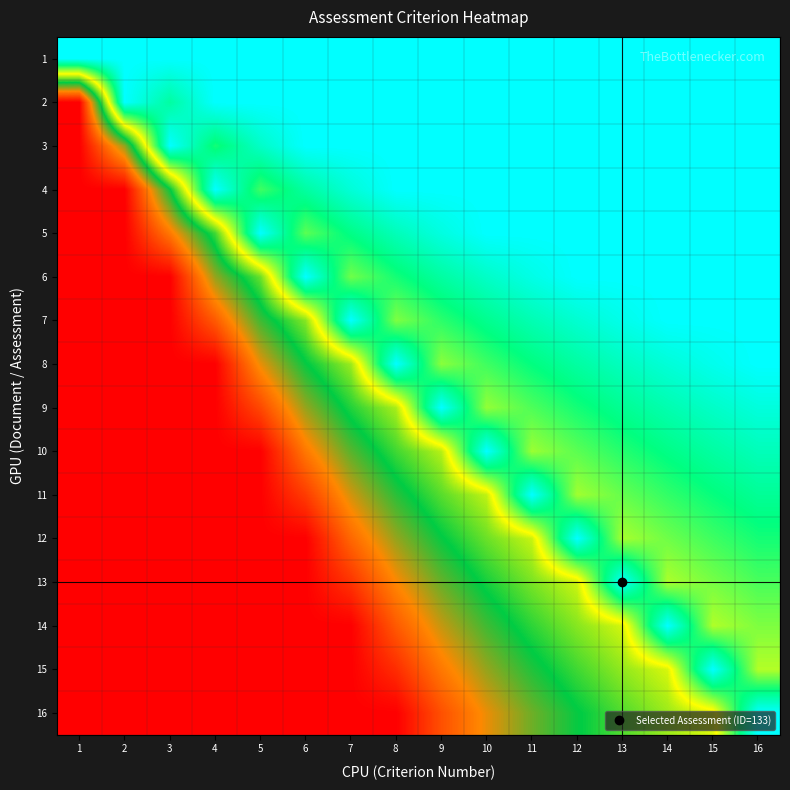

Reading right to left, what are all the values shown in this chart?

1: 16=0.0	15=0.0	14=0.0	13=0.0	12=0.0	11=0.0	10=0.0	9=0.0	8=0.0	7=0.0	6=0.0	5=0.0	4=0.0	3=0.0	2=0.0	1=0.0
2: 16=0.0	15=0.0	14=0.0	13=0.0	12=0.0	11=0.0	10=0.0	9=0.0	8=0.0	7=0.0	6=0.0	5=0.0	4=0.0	3=11.1	2=0.0	1=100.0
3: 16=0.0	15=0.0	14=0.0	13=0.0	12=0.0	11=0.0	10=0.0	9=0.0	8=0.0	7=0.0	6=0.0	5=6.7	4=16.7	3=0.0	2=66.7	1=100.0
4: 16=0.0	15=0.0	14=0.0	13=0.0	12=0.0	11=0.0	10=0.0	9=0.0	8=0.0	7=4.8	6=11.1	5=20.0	4=0.0	3=55.6	2=100.0	1=100.0
5: 16=0.0	15=0.0	14=0.0	13=0.0	12=0.0	11=0.0	10=0.0	9=3.7	8=8.3	7=14.3	6=22.2	5=0.0	4=50.0	3=77.8	2=100.0	1=100.0
6: 16=0.0	15=0.0	14=0.0	13=0.0	12=0.0	11=3.0	10=6.7	9=11.1	8=16.7	7=23.8	6=0.0	5=46.7	4=66.7	3=100.0	2=100.0	1=100.0
7: 16=0.0	15=0.0	14=0.0	13=2.6	12=5.6	11=9.1	10=13.3	9=18.5	8=25.0	7=0.0	6=44.4	5=60.0	4=83.3	3=100.0	2=100.0	1=100.0
8: 16=0.0	15=2.2	14=4.8	13=7.7	12=11.1	11=15.2	10=20.0	9=25.9	8=0.0	7=42.9	6=55.6	5=73.3	4=100.0	3=100.0	2=100.0	1=100.0
9: 16=4.2	15=6.7	14=9.5	13=12.8	12=16.7	11=21.2	10=26.7	9=0.0	8=41.7	7=52.4	6=66.7	5=86.7	4=100.0	3=100.0	2=100.0	1=100.0
10: 16=8.3	15=11.1	14=14.3	13=17.9	12=22.2	11=27.3	10=0.0	9=40.7	8=50.0	7=61.9	6=77.8	5=100.0	4=100.0	3=100.0	2=100.0	1=100.0
11: 16=12.5	15=15.6	14=19.0	13=23.1	12=27.8	11=0.0	10=40.0	9=48.1	8=58.3	7=71.4	6=88.9	5=100.0	4=100.0	3=100.0	2=100.0	1=100.0
12: 16=16.7	15=20.0	14=23.8	13=28.2	12=0.0	11=39.4	10=46.7	9=55.6	8=66.7	7=81.0	6=100.0	5=100.0	4=100.0	3=100.0	2=100.0	1=100.0
13: 16=20.8	15=24.4	14=28.6	13=0.0	12=38.9	11=45.5	10=53.3	9=63.0	8=75.0	7=90.5	6=100.0	5=100.0	4=100.0	3=100.0	2=100.0	1=100.0
14: 16=25.0	15=28.9	14=0.0	13=38.5	12=44.4	11=51.5	10=60.0	9=70.4	8=83.3	7=100.0	6=100.0	5=100.0	4=100.0	3=100.0	2=100.0	1=100.0
15: 16=29.2	15=0.0	14=38.1	13=43.6	12=50.0	11=57.6	10=66.7	9=77.8	8=91.7	7=100.0	6=100.0	5=100.0	4=100.0	3=100.0	2=100.0	1=100.0
16: 16=0.0	15=37.8	14=42.9	13=48.7	12=55.6	11=63.6	10=73.3	9=85.2	8=100.0	7=100.0	6=100.0	5=100.0	4=100.0	3=100.0	2=100.0	1=100.0